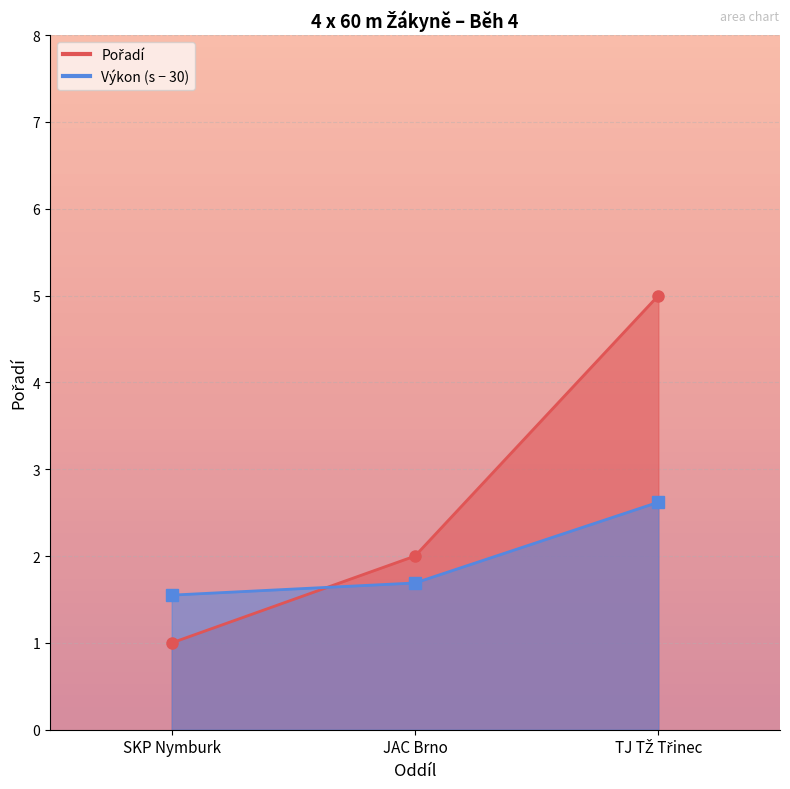

What is the label of the 1st point from the left?

SKP Nymburk